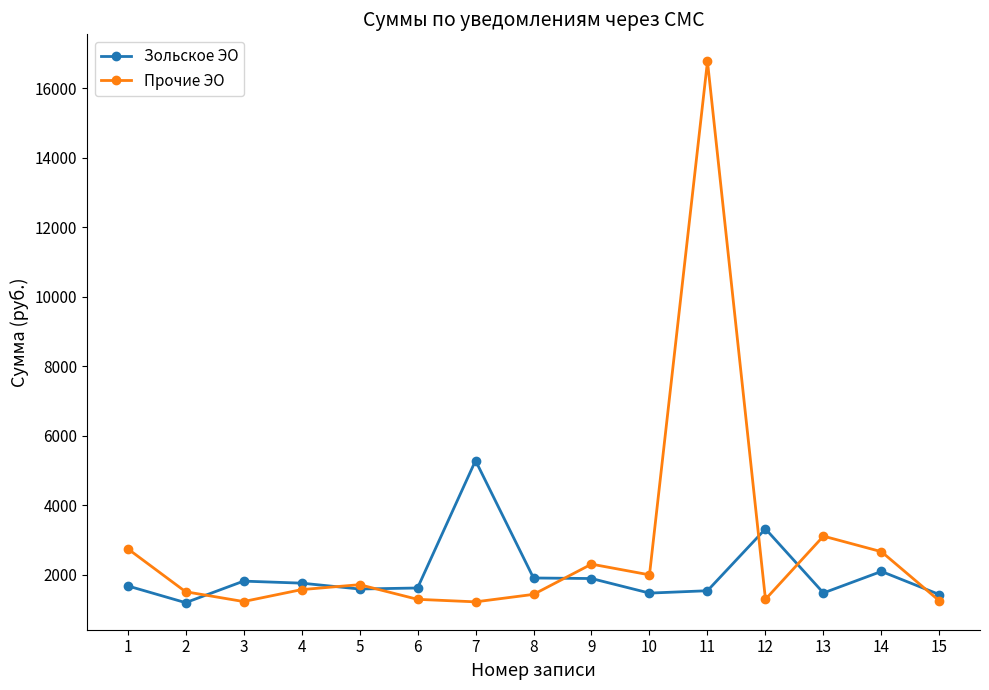

What is the highest value of the Прочие ЭО series?

16778.3